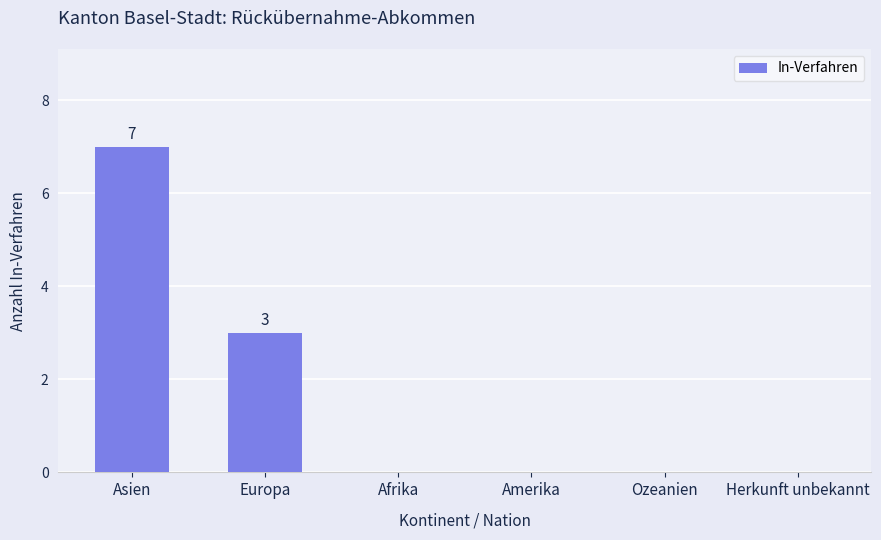

What is the maximum value shown in the chart?

7